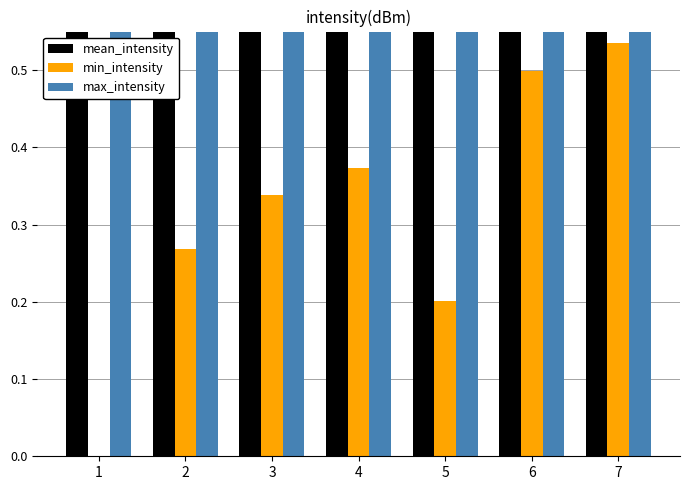

Which category has the lowest value in the min_intensity series?

1